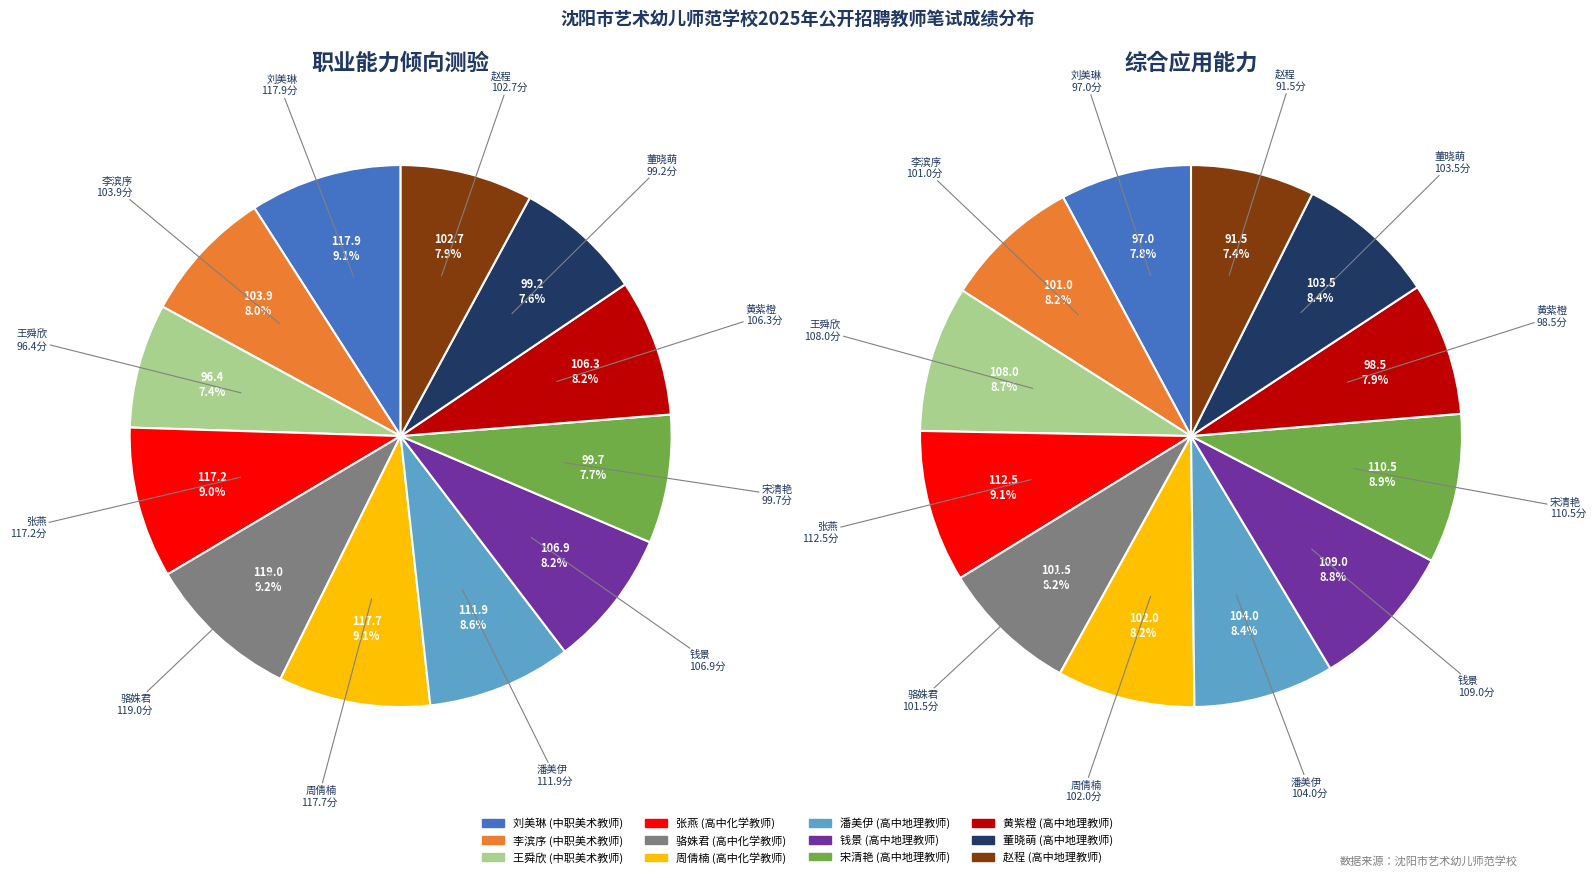

Is it true that 张燕 is 4% of the pie?

False